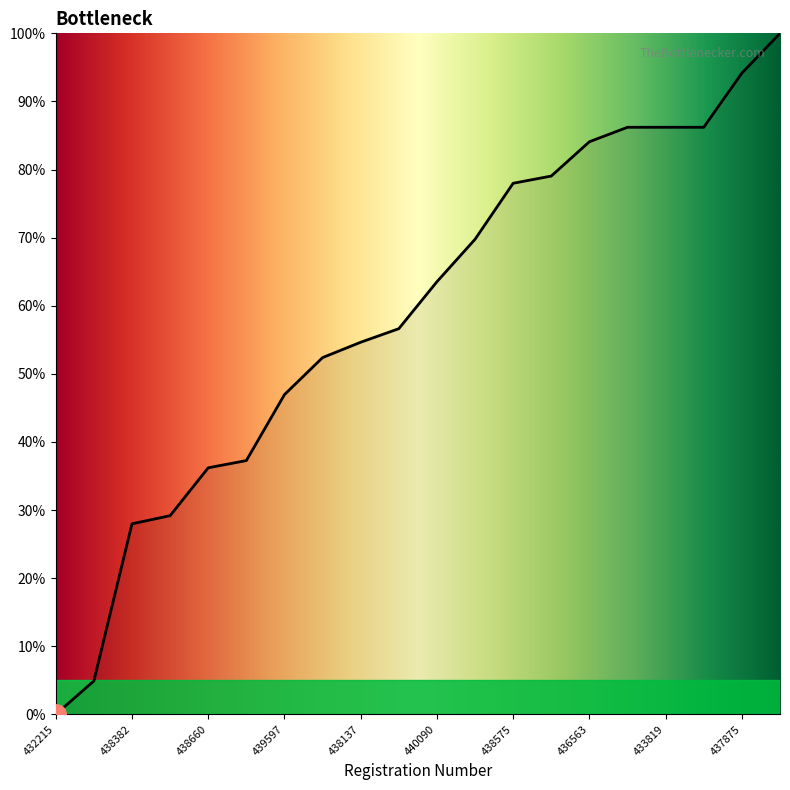

Reading left to right, extract all data points from this chart.

0.0	4.9	28.0	29.2	36.2	37.3	46.9	52.4	54.6	56.6	63.5	69.8	78.0	79.0	84.1	86.2	86.2	86.2	94.2	100.0